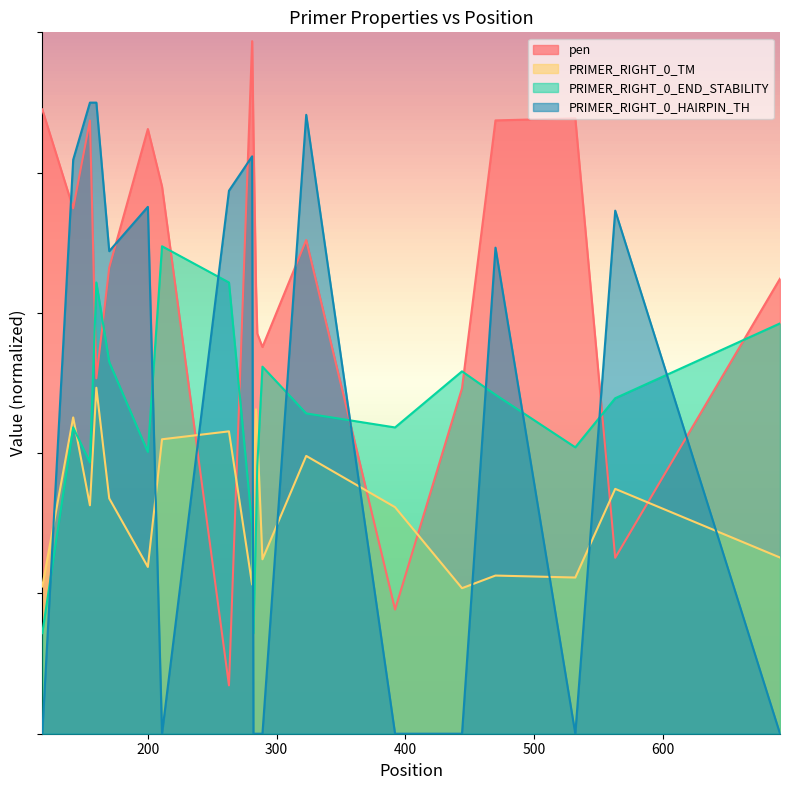

What are all the series names shown in the legend?

pen, PRIMER_RIGHT_0_TM, PRIMER_RIGHT_0_END_STABILITY, PRIMER_RIGHT_0_HAIRPIN_TH